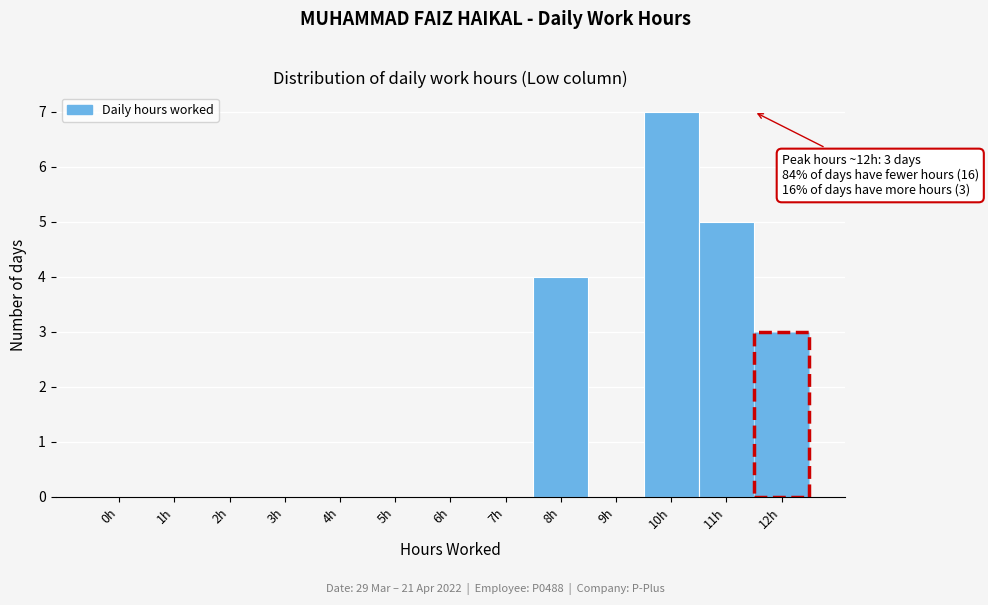

Reading left to right, transcribe all the data shown in this chart.

0h=0	1h=0	2h=0	3h=0	4h=0	5h=0	6h=0	7h=0	8h=4	9h=0	10h=7	11h=5	12h=3